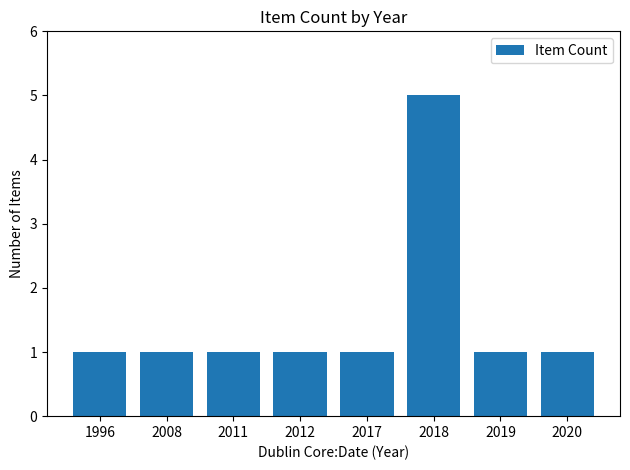

Between 2018 and 2012, which is larger?

2018